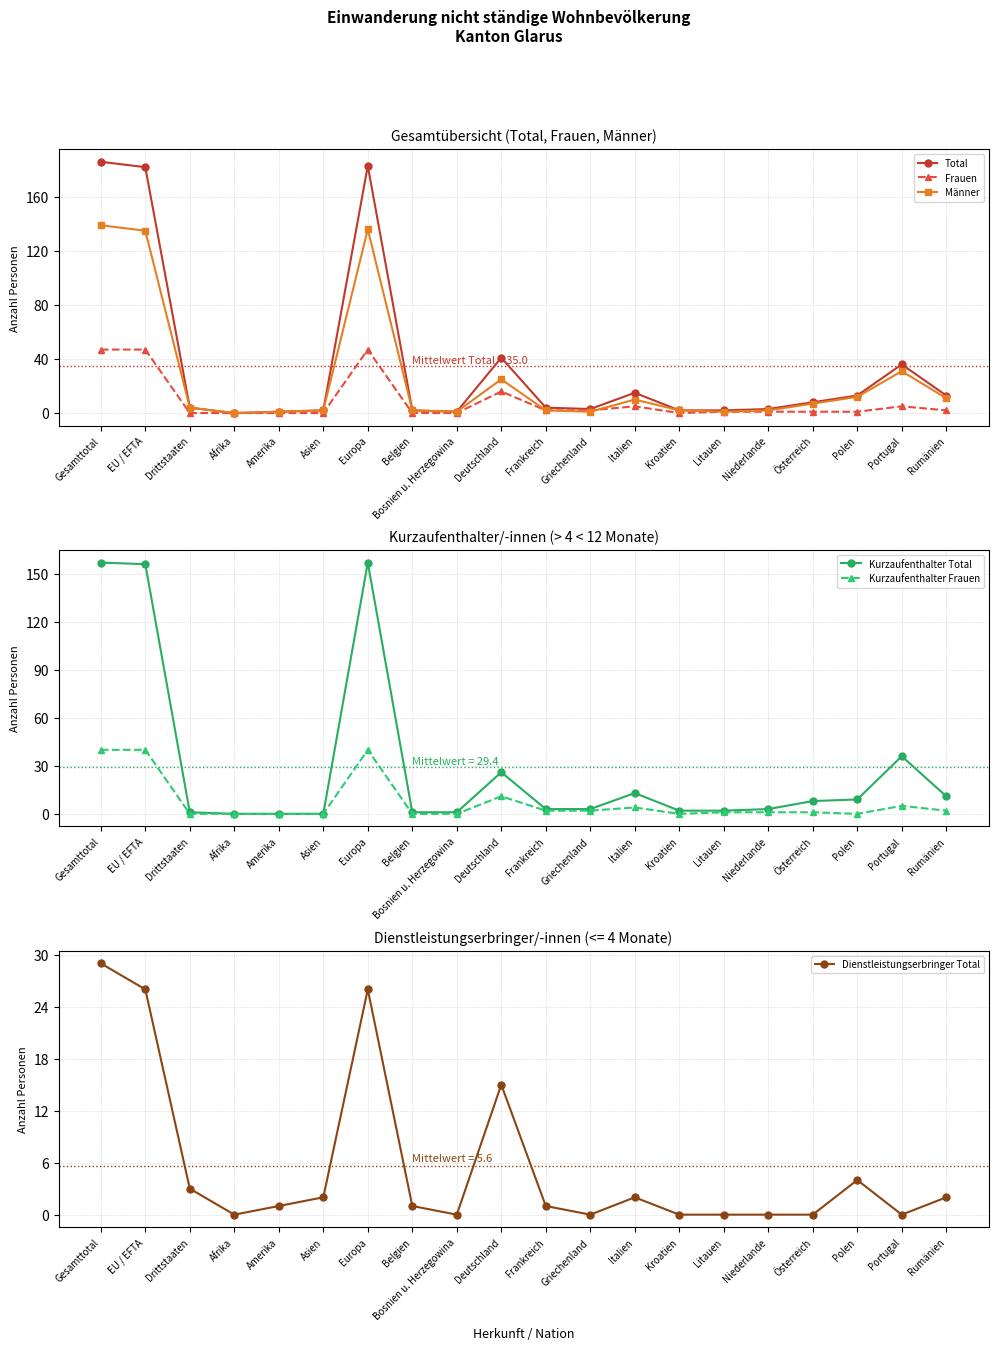

Between Gesamttotal and Amerika, which series saw the biggest shift?

Total